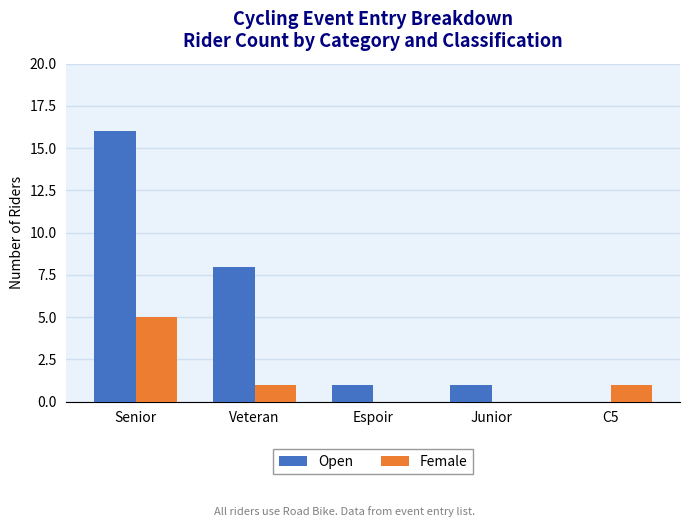

What is the sum of the Female values at Senior and Veteran?

6